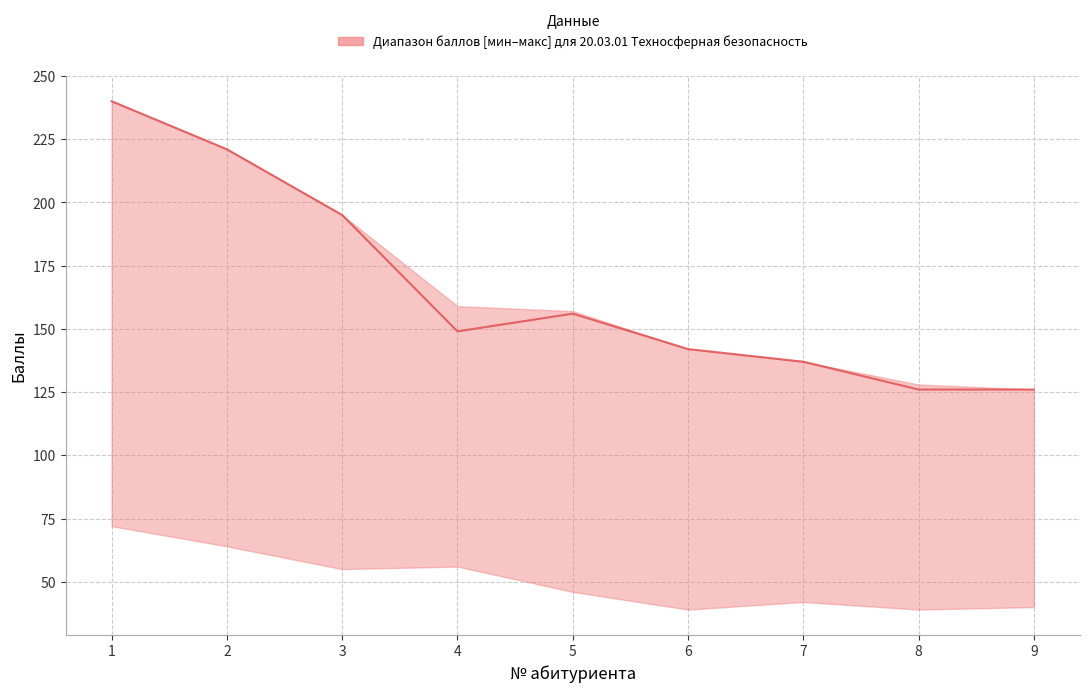

What is the value of the 5th point from the left?

156